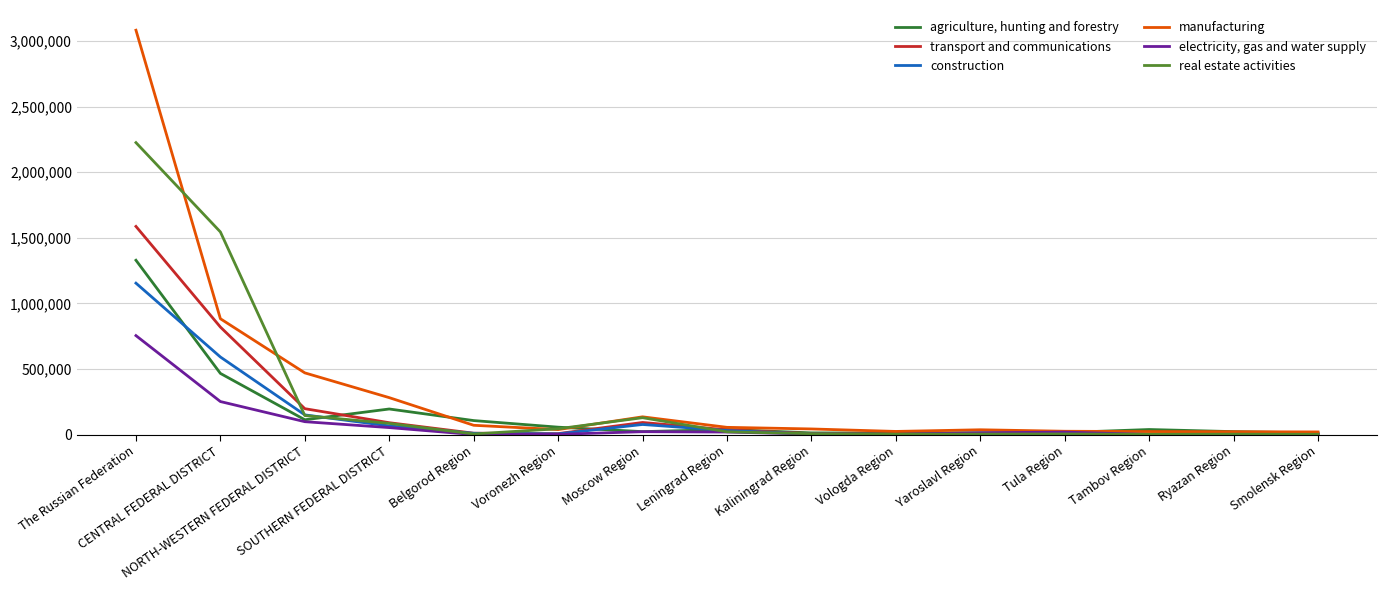

Does the chart display data point markers on the line(s)?

No